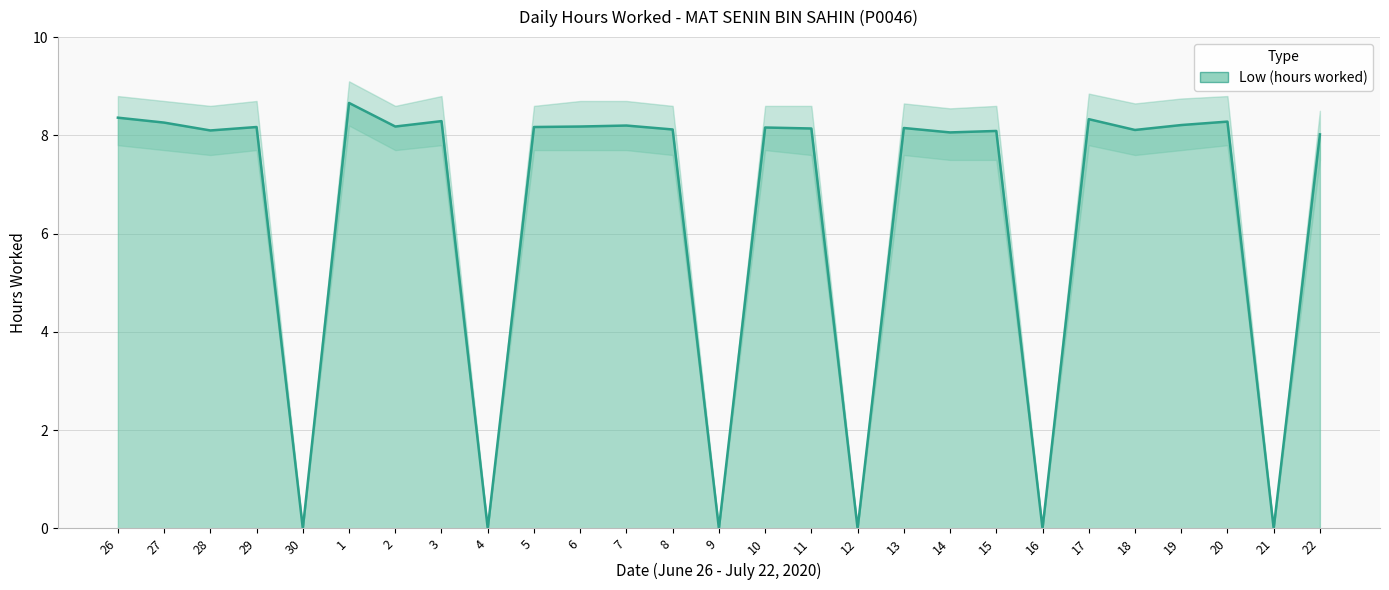

Does the chart display data point markers on the line(s)?

No